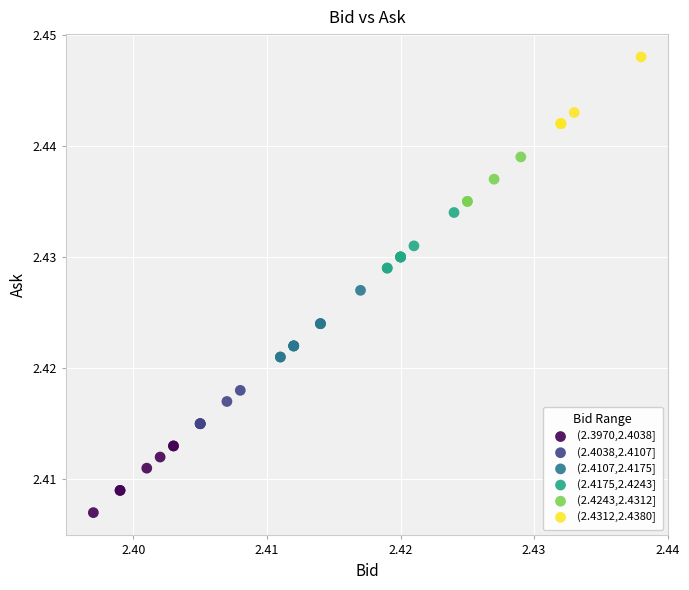

Which series contains the lowest Y value?

(2.3970,2.4038]